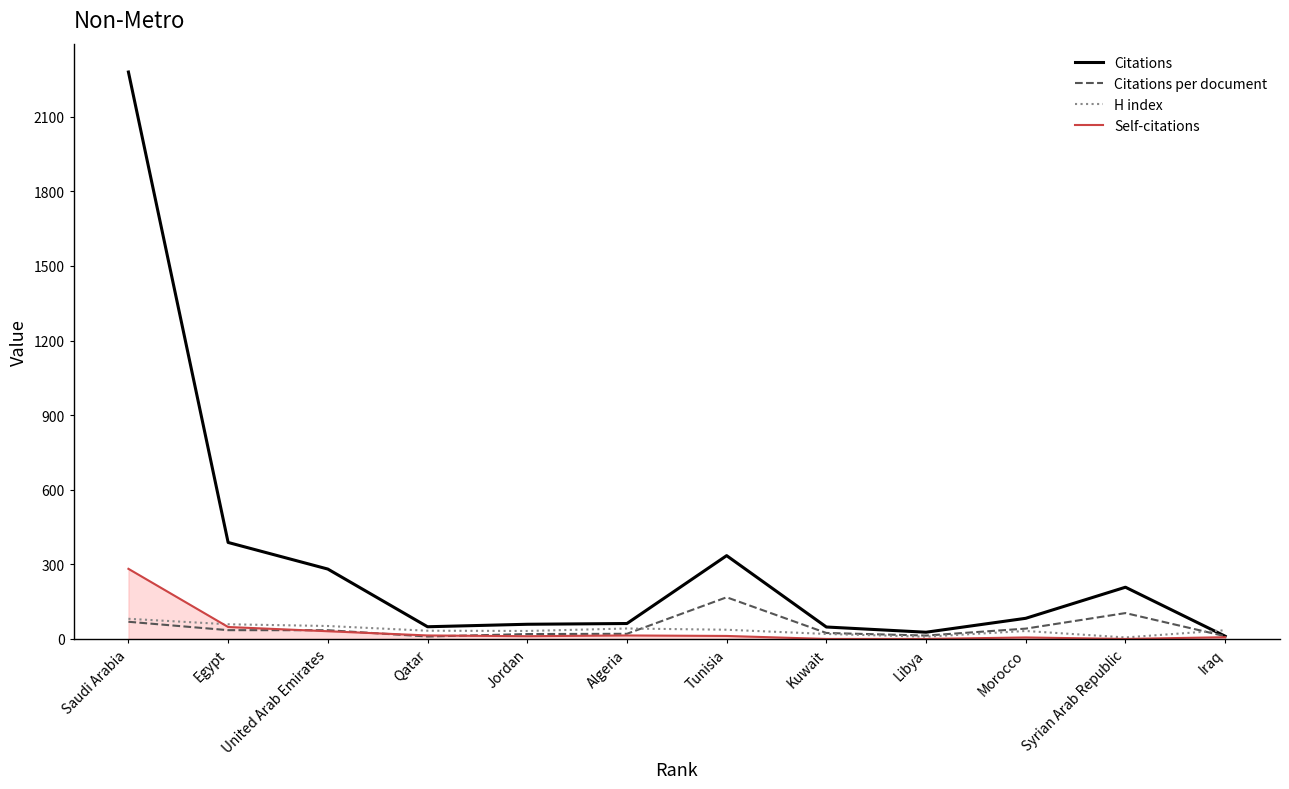

The Self-citations series shows -126.3 at Kuwait. True or false?

False